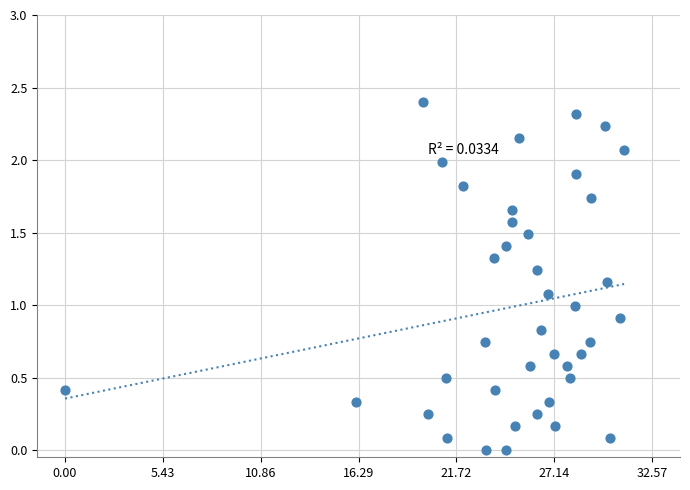

What is the range of Y values (max minus min)?

2.4